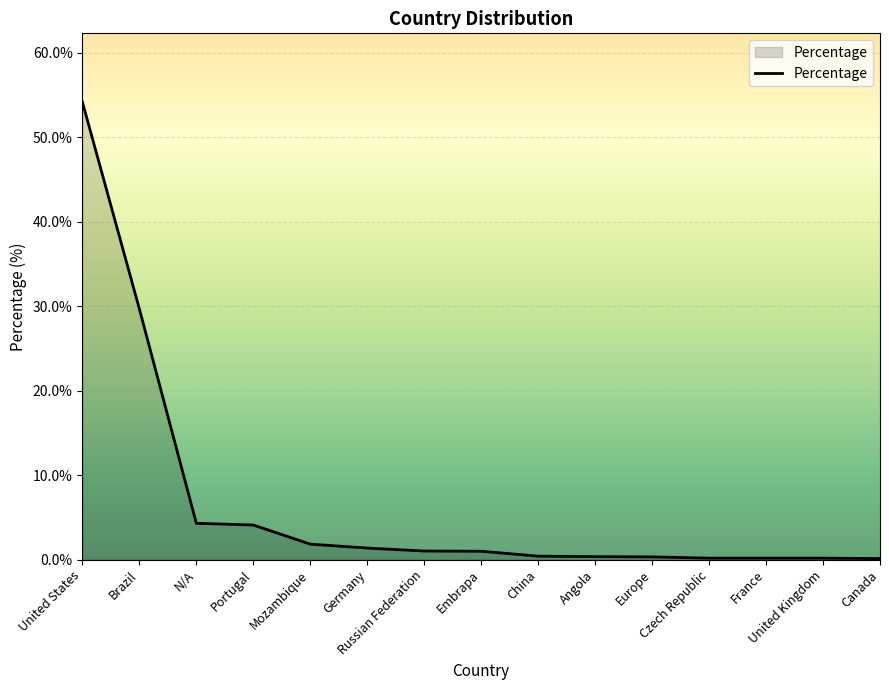

What is the sum of all values?

99.1